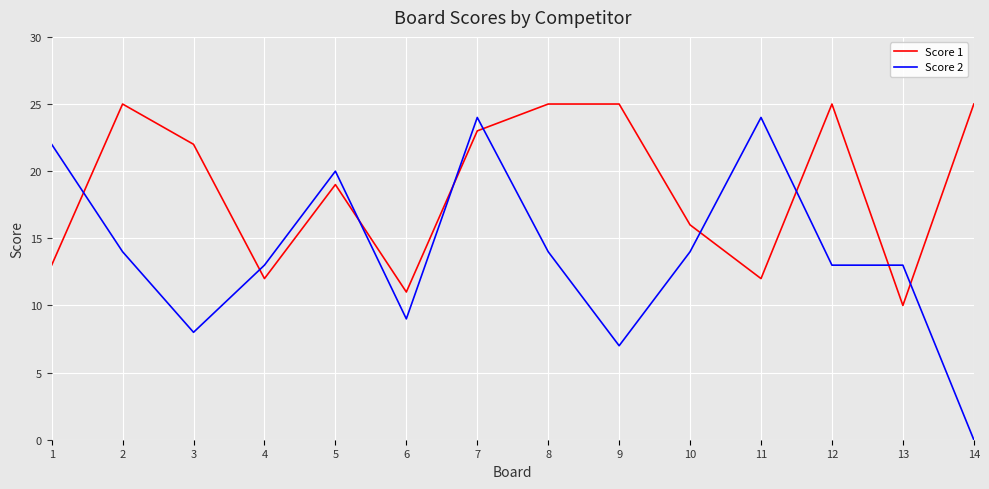

Where does the Score 2 series first go above 14?

1